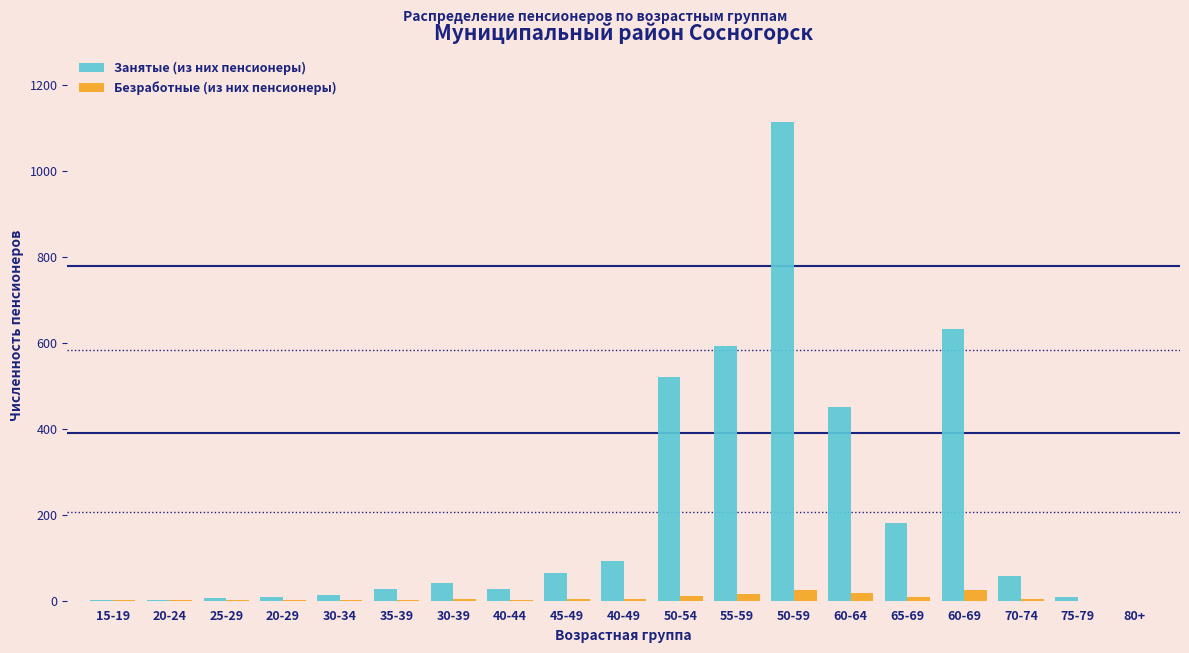

What is the sum of all Безработные (из них пенсионеры) values?

128